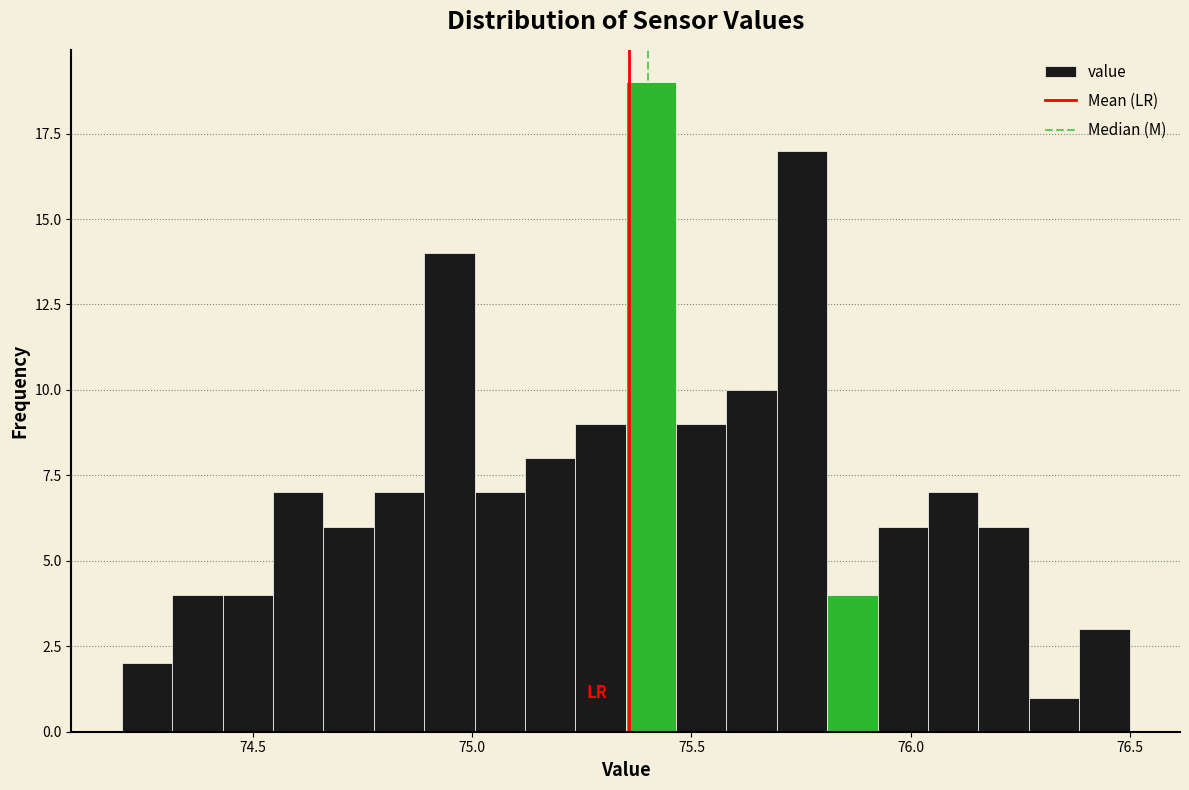

Read against the x-axis, roughly where is the centre of the tallest bar?

75.40